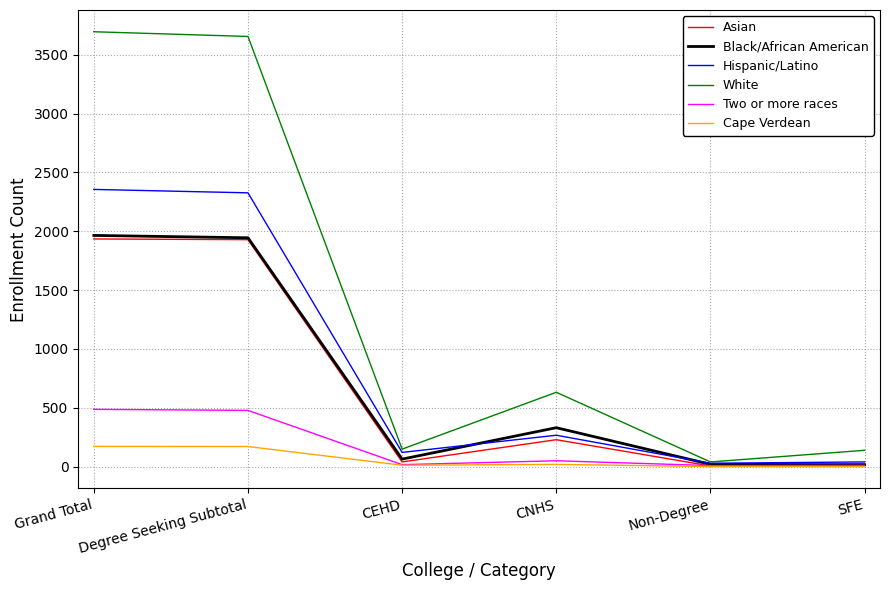

Count the number of data series in this chart.

6